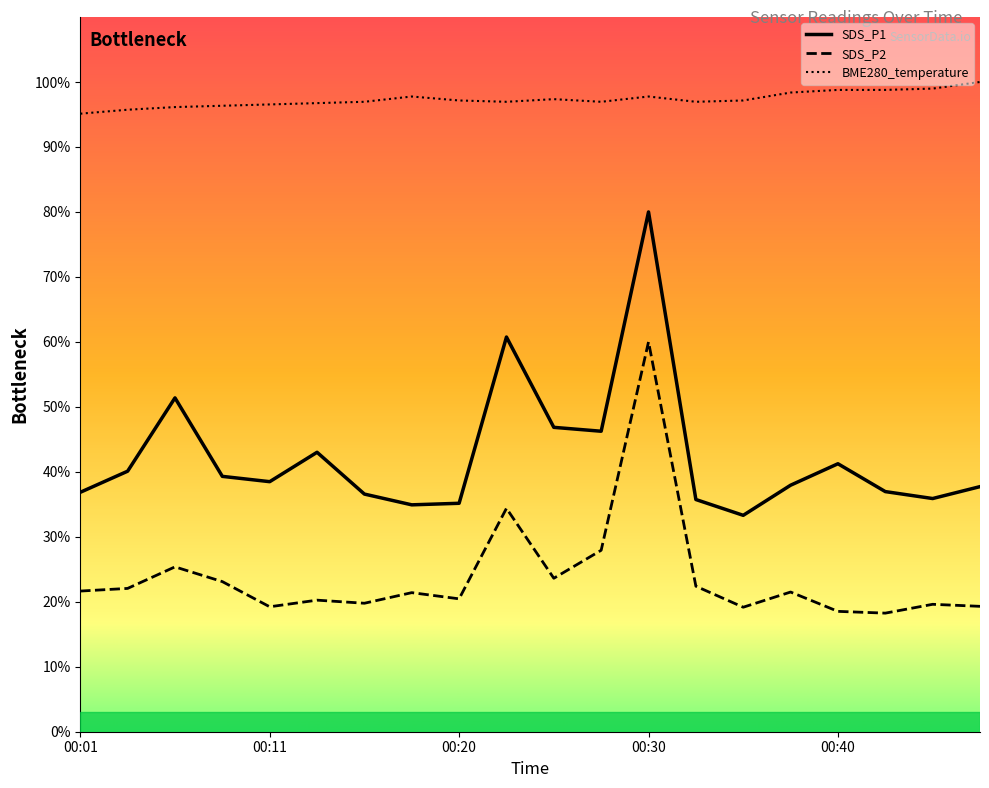

True or false: SDS_P1 and BME280_temperature cross at least once.

False